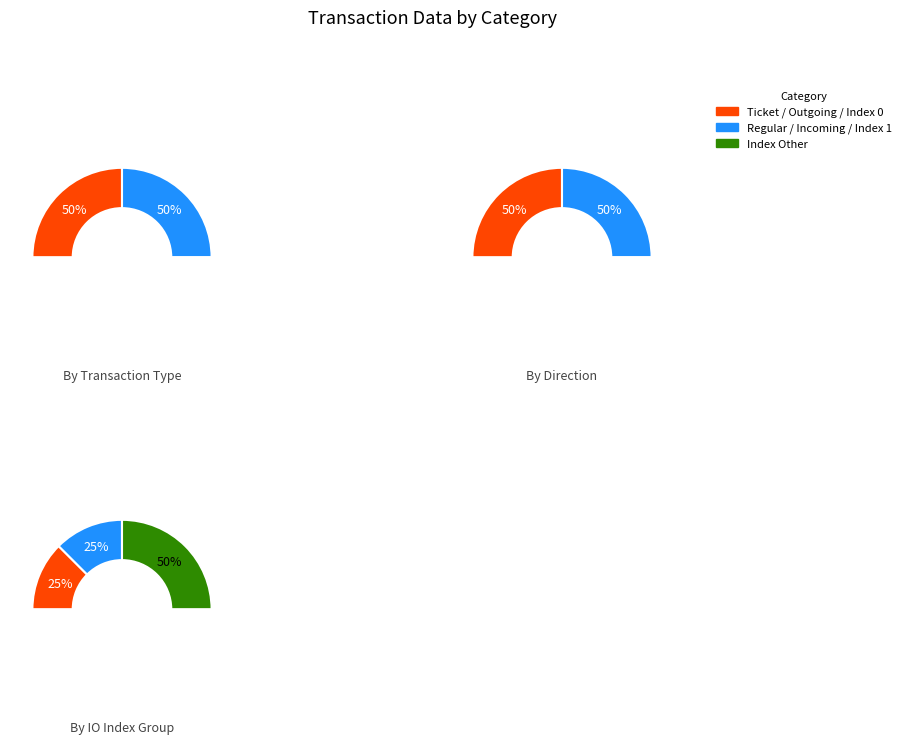

Does 13 represent more than half of the total?

No